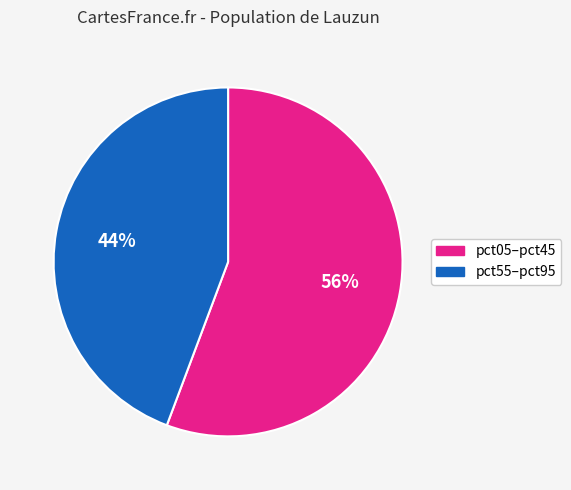

To the nearest percent, what is the average slice percentage?

50%